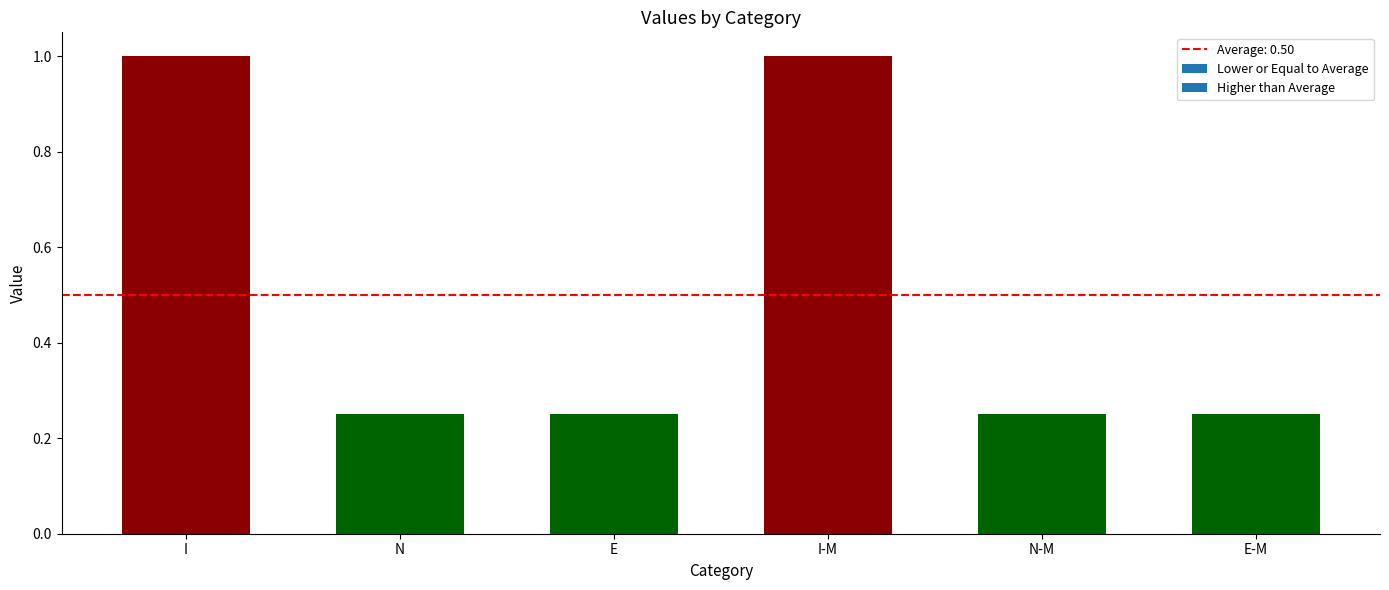

What is the difference between the maximum and second lowest values?

0.8